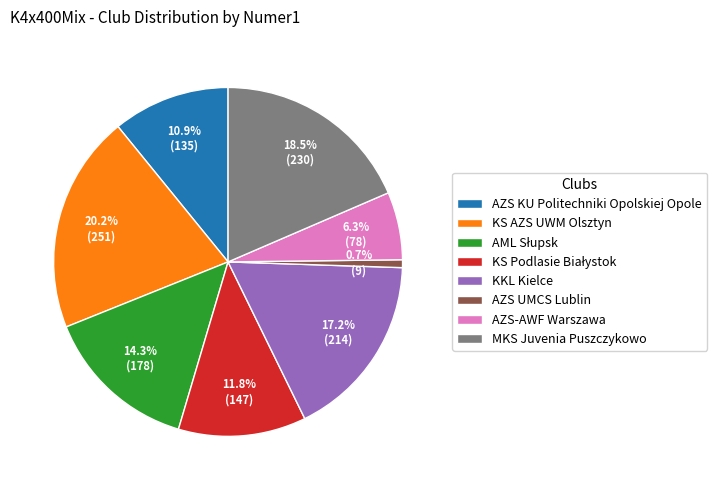

How much of the chart is everything except AZS-AWF Warszawa?

93.7%